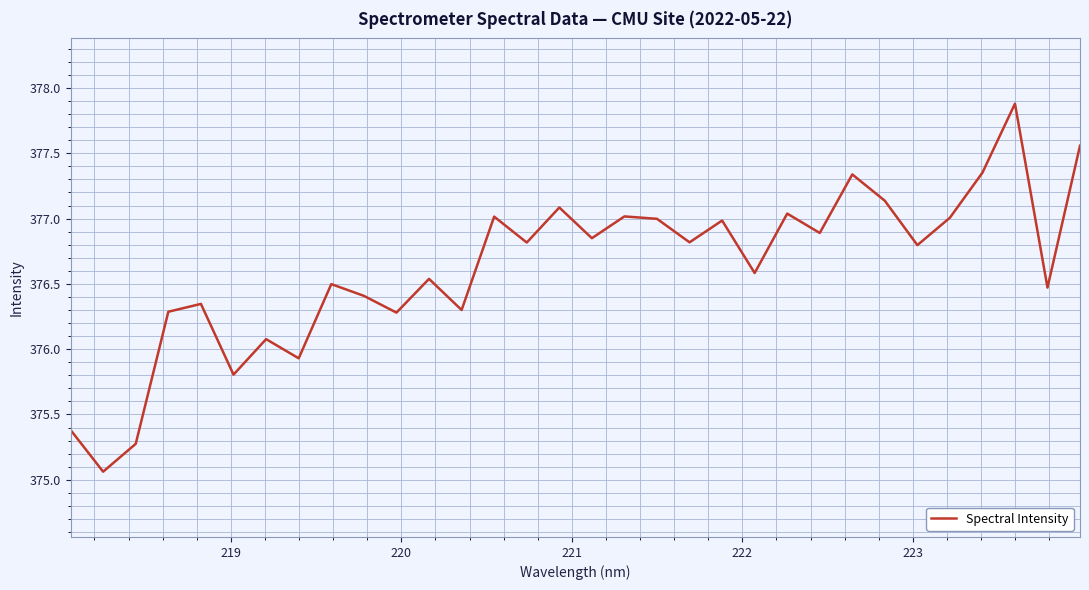

What is the difference between the maximum and minimum values?

2.8